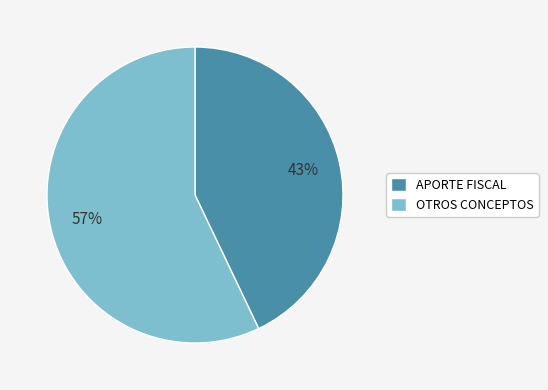

Is the sum of OTROS CONCEPTOS and APORTE FISCAL greater than half?

Yes